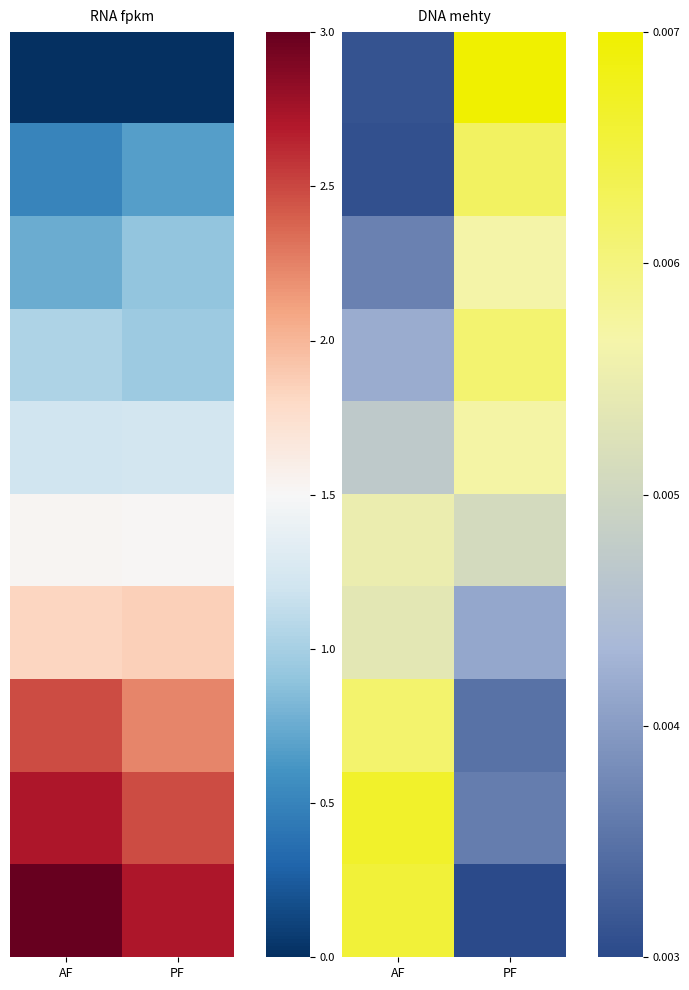

Between AF and PF, which is larger?

PF